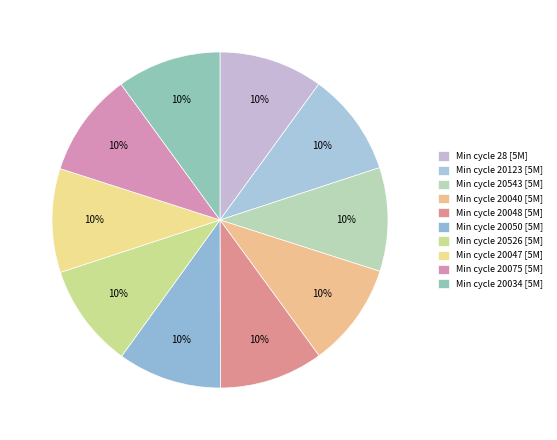

Rank the categories by value from lowest to highest.

20123, 20543, 20048, 20526, 20050, 20047, 28, 20040, 20034, 20075